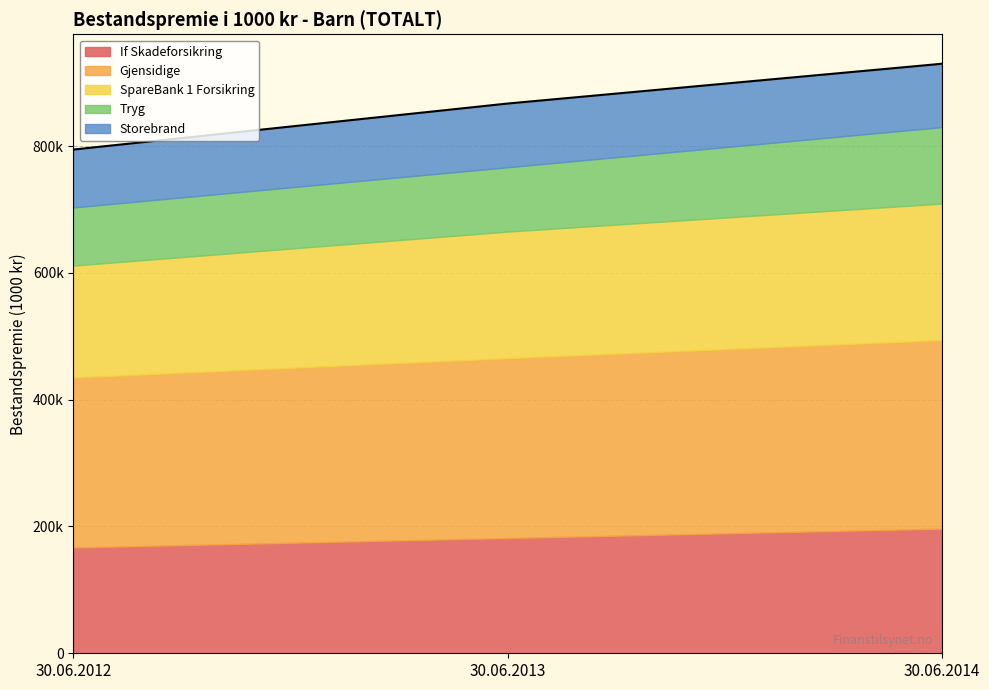

What is the difference between the maximum and second lowest values in the If Skadeforsikring series?

14767